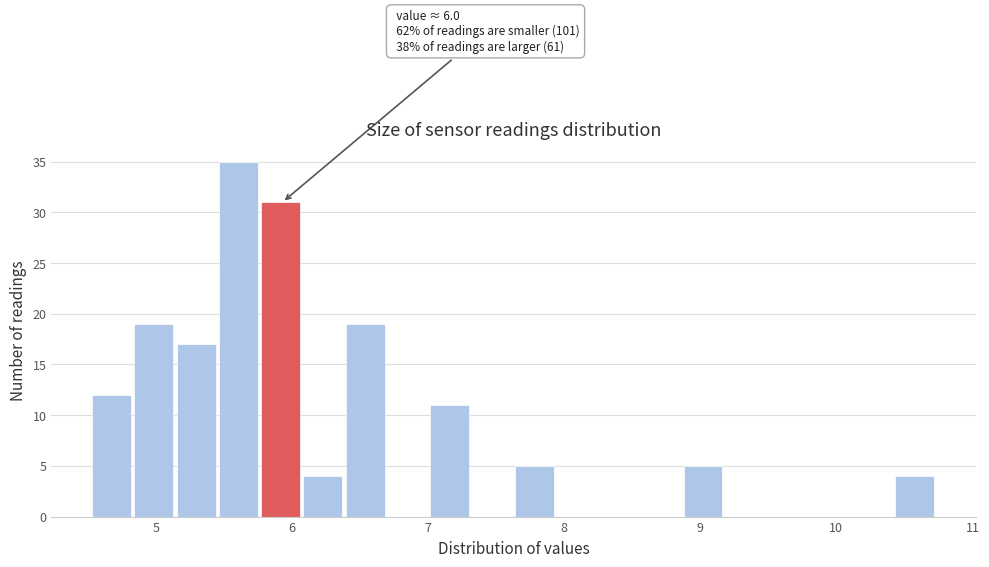

Around what value on the x-axis is the tallest bar? Give the approximate position of its centre, as read against the axis.

5.6